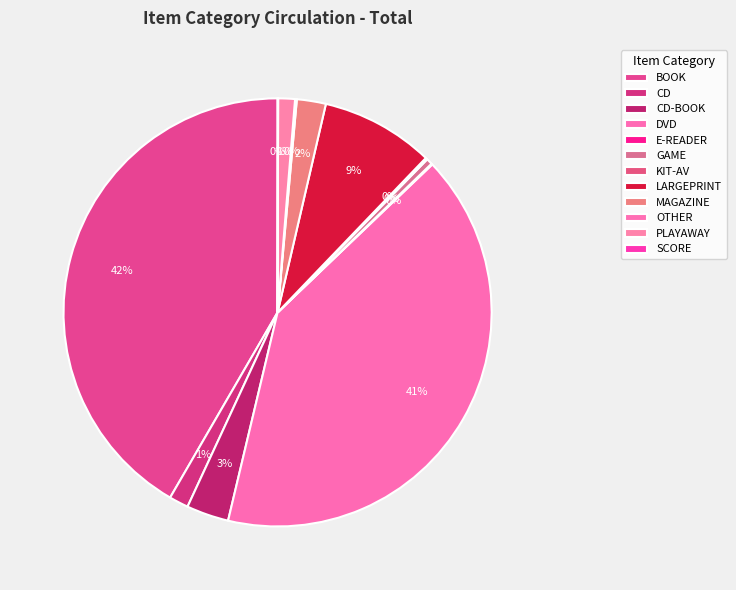

Is there any slice that represents more than half of the pie?

No